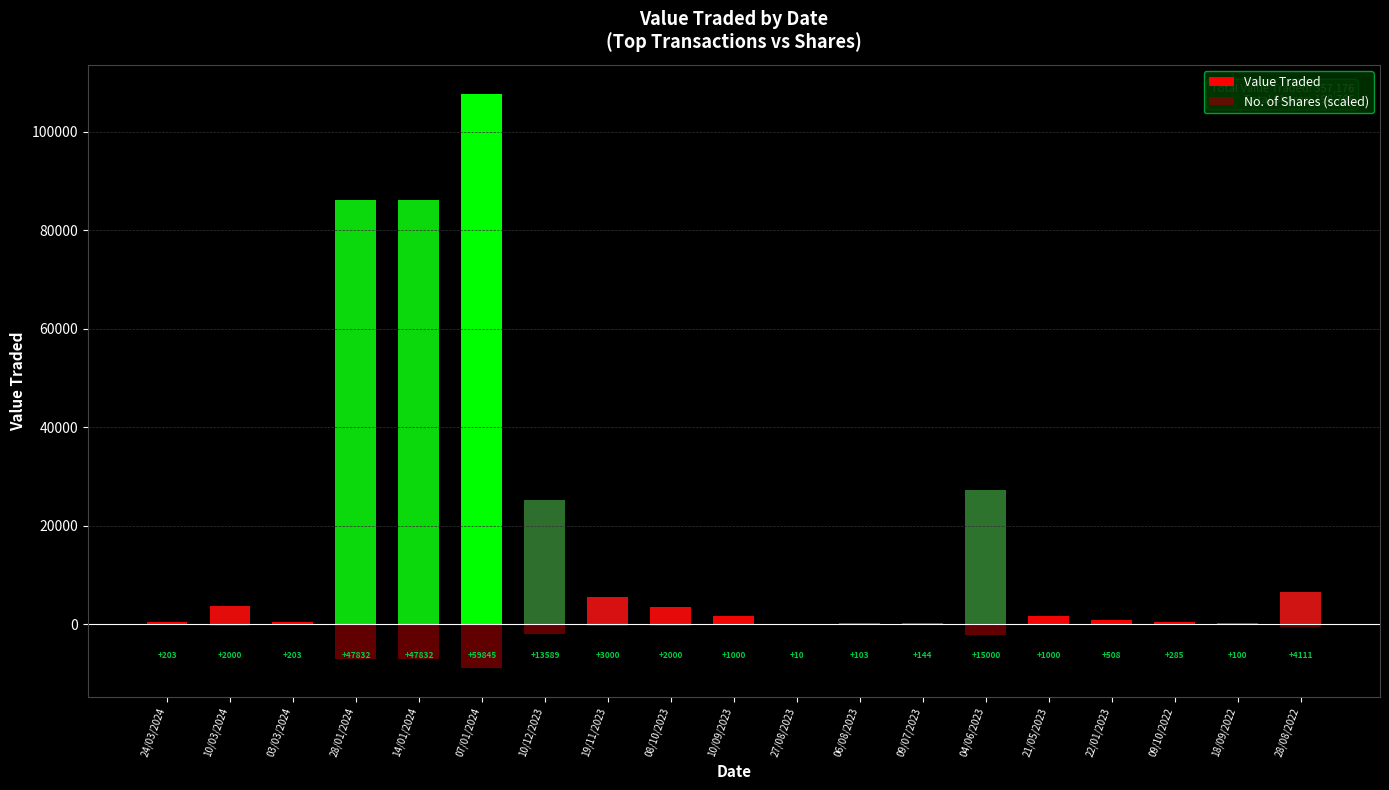

Where is Value Traded nearest to the value 53868?

04/06/2023